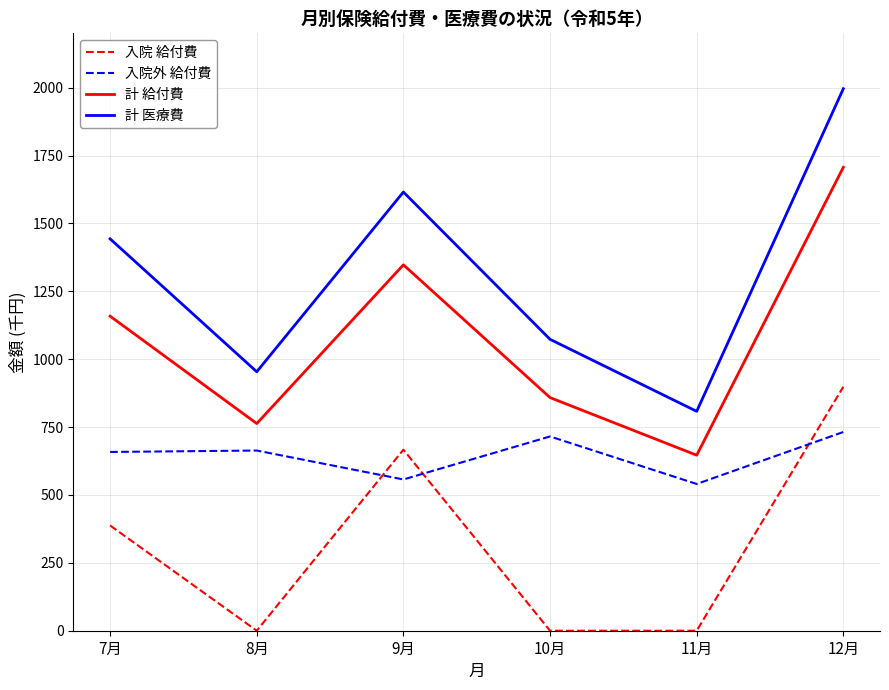

True or false: 入院外 給付費 and 計 医療費 intersect in this chart.

False